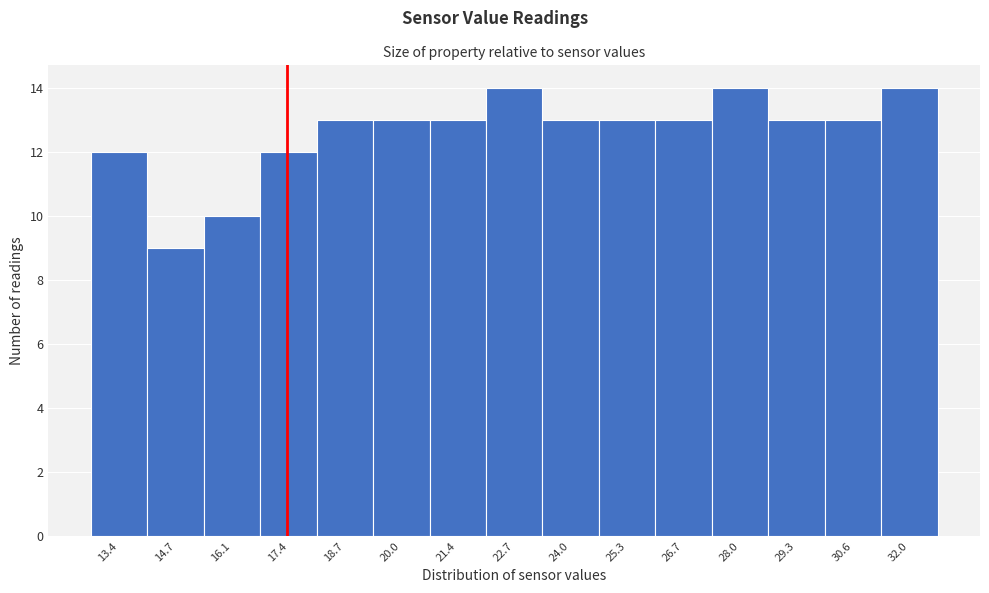

Reading left to right, transcribe all the data shown in this chart.

12	9	10	12	13	13	13	14	13	13	13	14	13	13	14